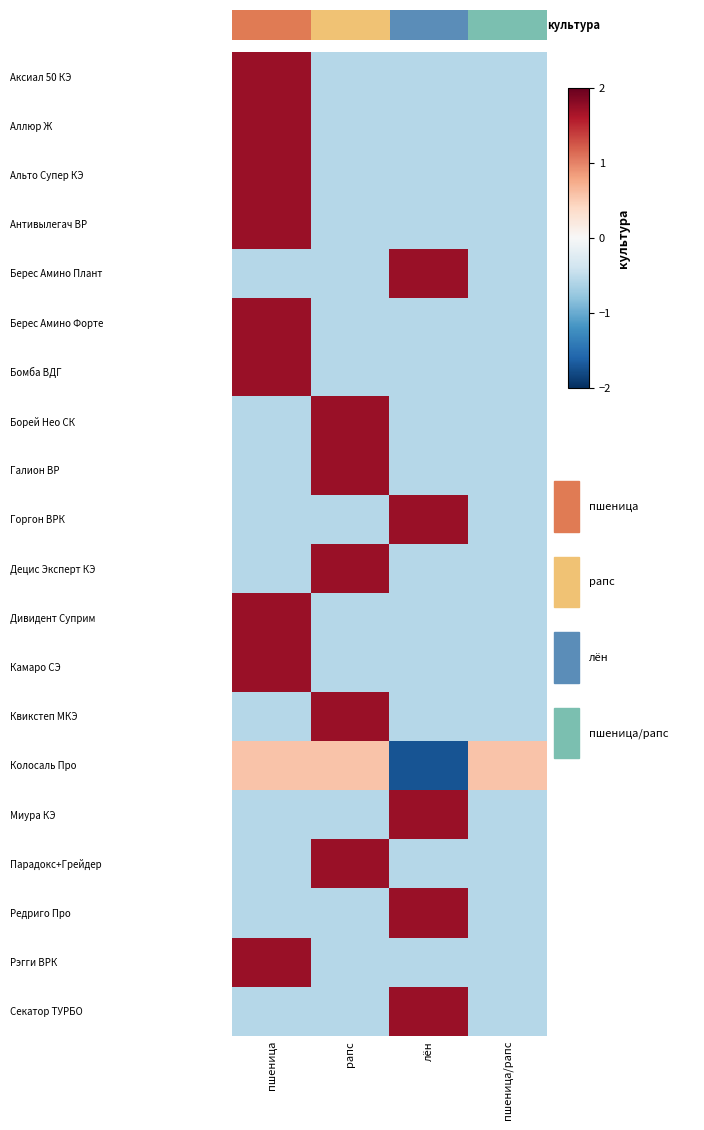

What is the difference between the maximum and second lowest values in the Парадокс+Грейдер series?

2.3